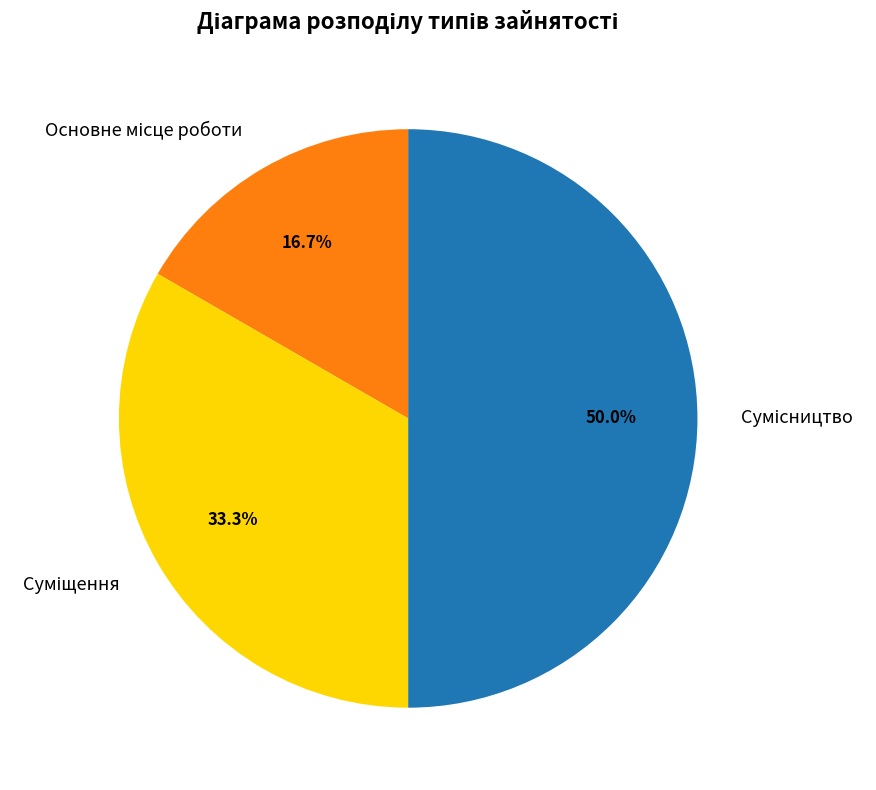

What percentage is the Сумісництво slice, to the nearest percent?

50%